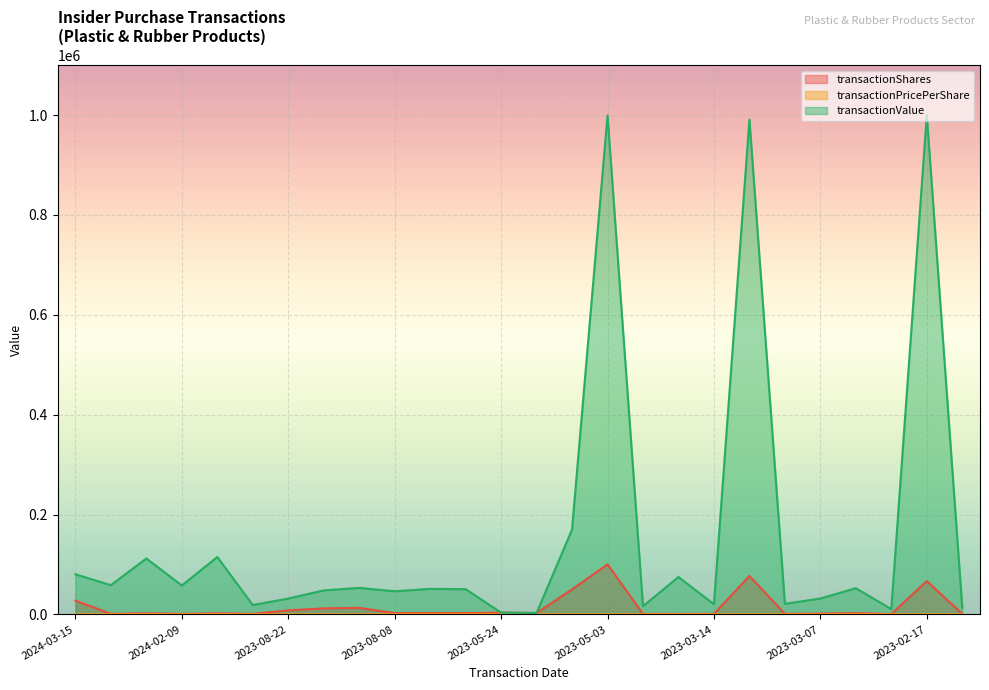

Which series has the largest range (max minus min)?

transactionValue